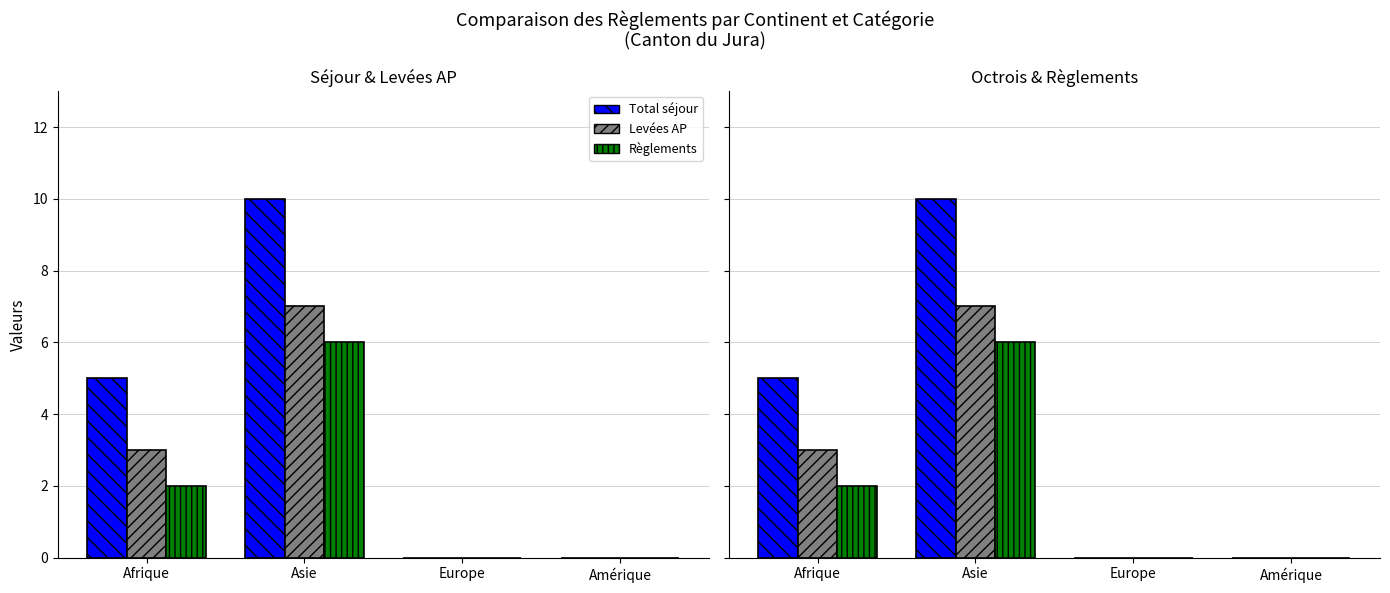

At which label is Levées AP closest to 3?

Afrique